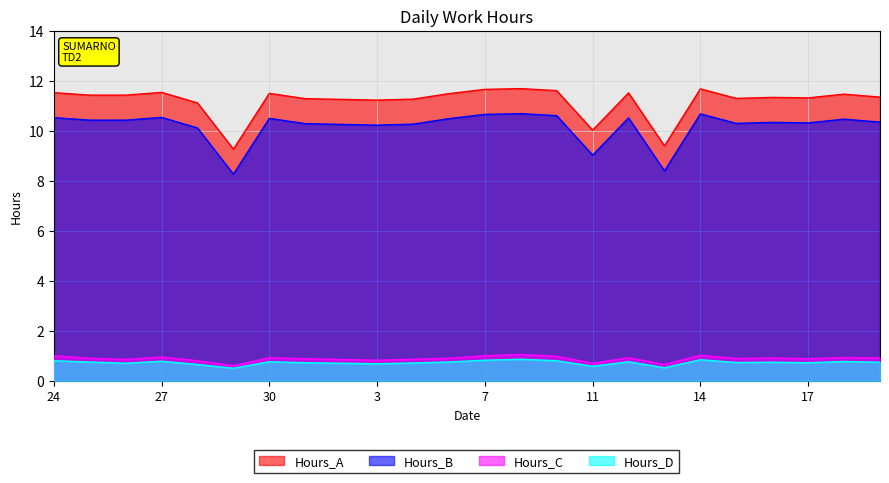

At 11, list the series in order from largest to smallest.

Hours_A, Hours_B, Hours_C, Hours_D